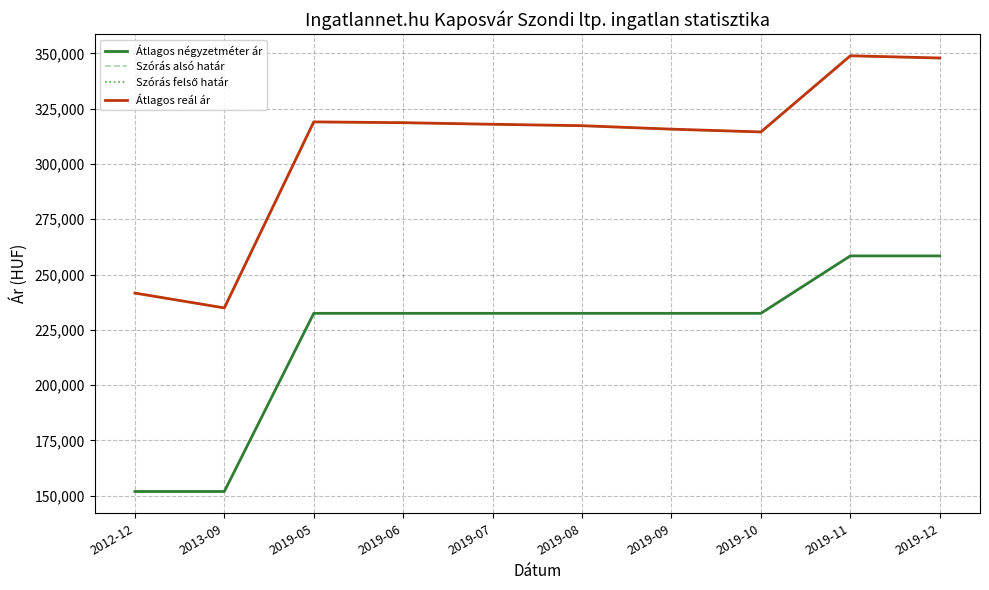

At how many categories does at least one series exceed 302876?

8